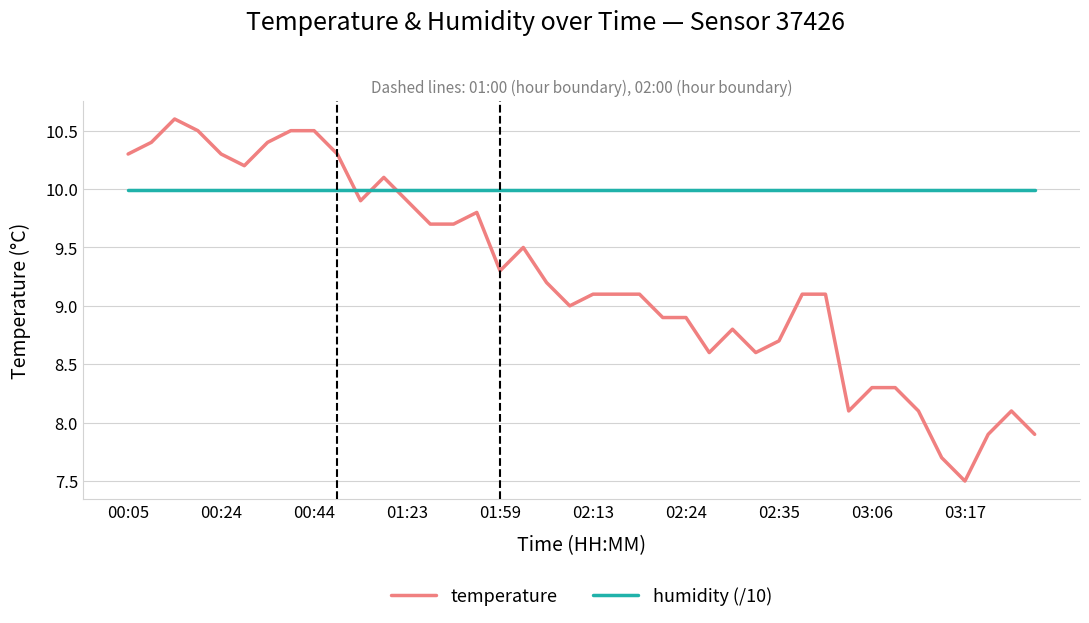

Which series has the largest total across all categories?

humidity (/10)